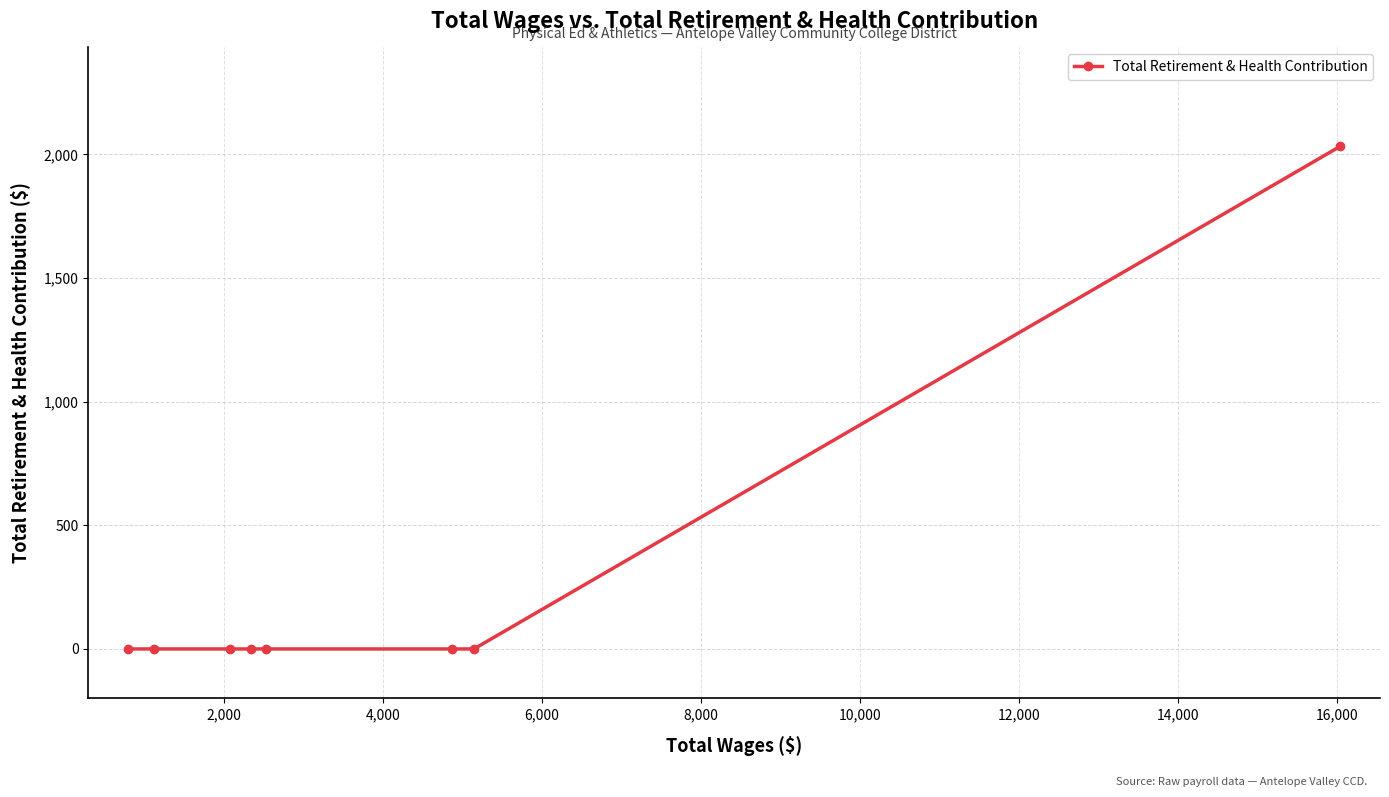

What is the greatest value displayed?

2033